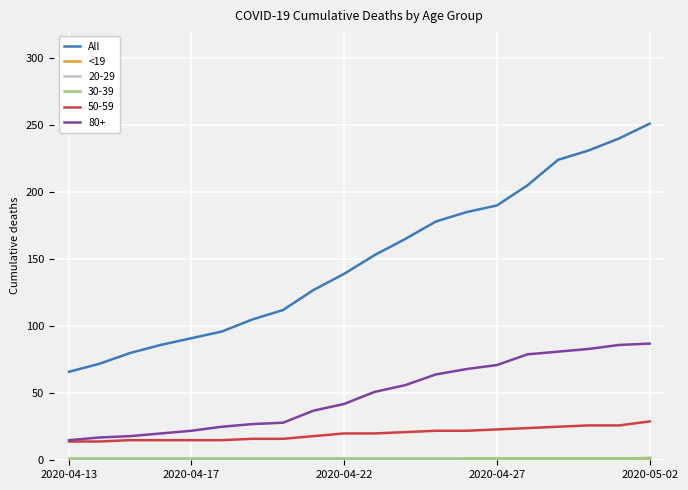

Which series has the largest total across all categories?

All